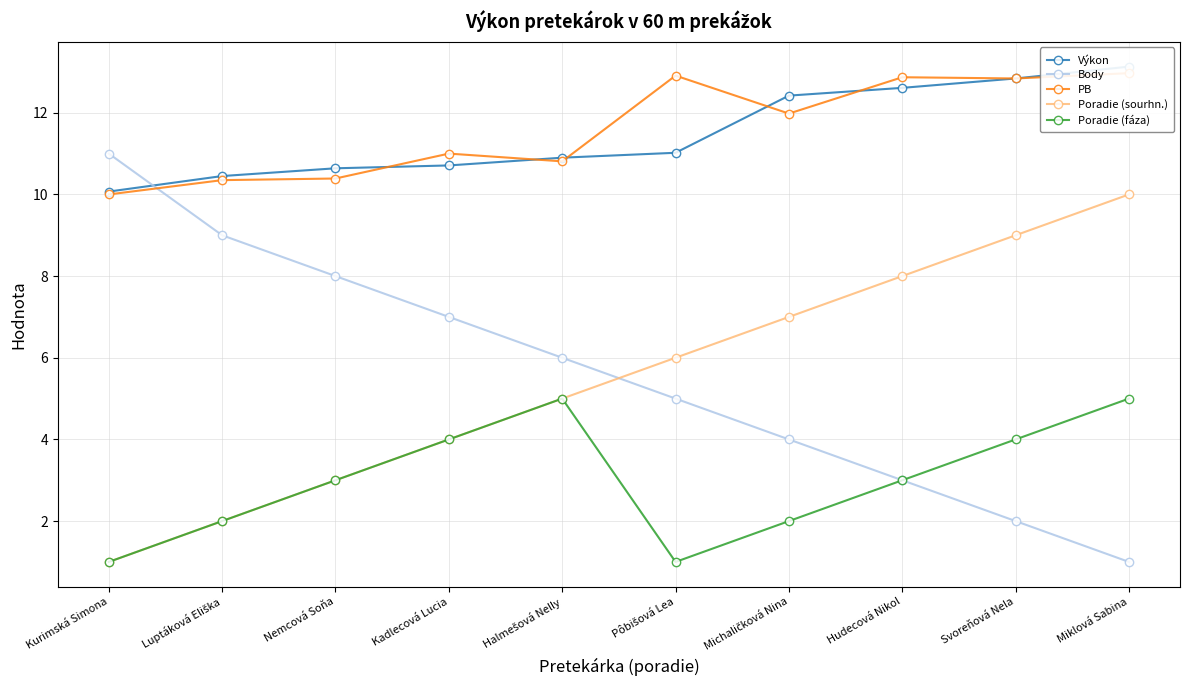

Which series has the widest spread of values?

Body